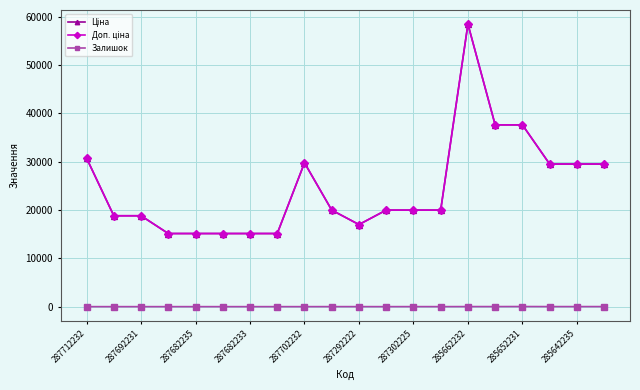

Reading left to right, transcribe all the data shown in this chart.

Ціна: 30717.1	18796.8	18796.8	15120.0	15120.0	15120.0	15120.0	15120.0	29747.2	19964.2	16976.3	19964.2	19964.2	19964.2	58426.5	37593.6	37593.6	29491.5	29491.5	29491.5
Доп. ціна: 30717.1	18796.8	18796.8	15120.0	15120.0	15120.0	15120.0	15120.0	29747.2	19964.2	16976.3	19964.2	19964.2	19964.2	58426.5	37593.6	37593.6	29491.5	29491.5	29491.5
Залишок: 0.0	0.0	0.0	0.0	0.0	0.0	0.0	0.0	0.0	5.0	4.0	1.0	5.0	3.0	12.0	12.0	22.0	11.0	11.0	13.0